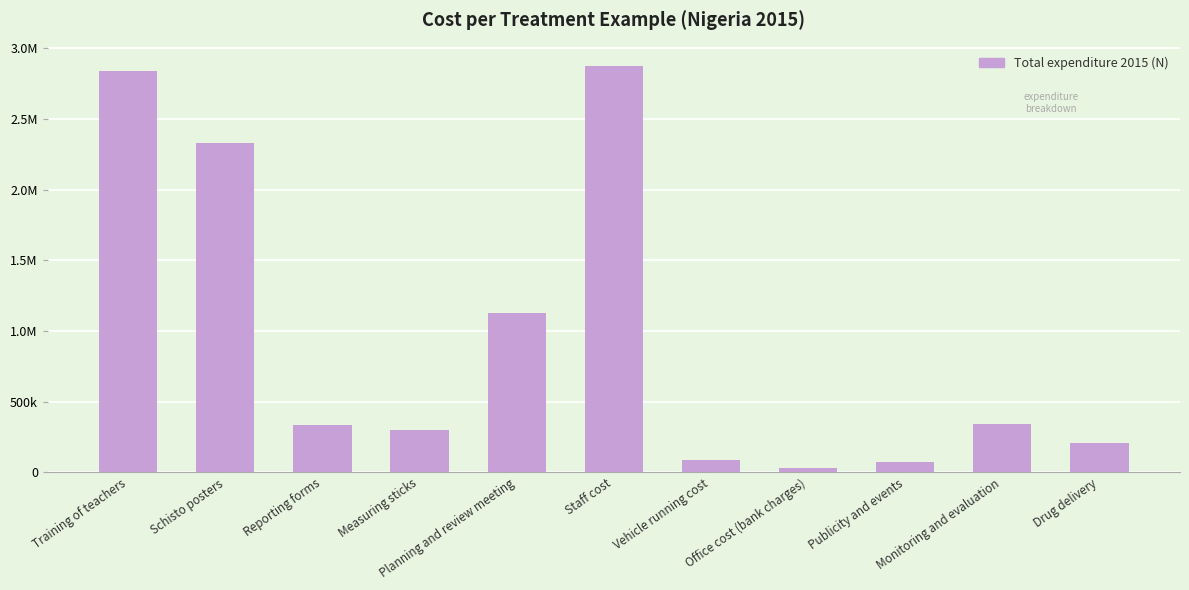

Rank the categories by value from lowest to highest.

Office cost (bank charges), Publicity and events, Vehicle running cost, Drug delivery, Measuring sticks, Reporting forms, Monitoring and evaluation, Planning and review meeting, Schisto posters, Training of teachers, Staff cost